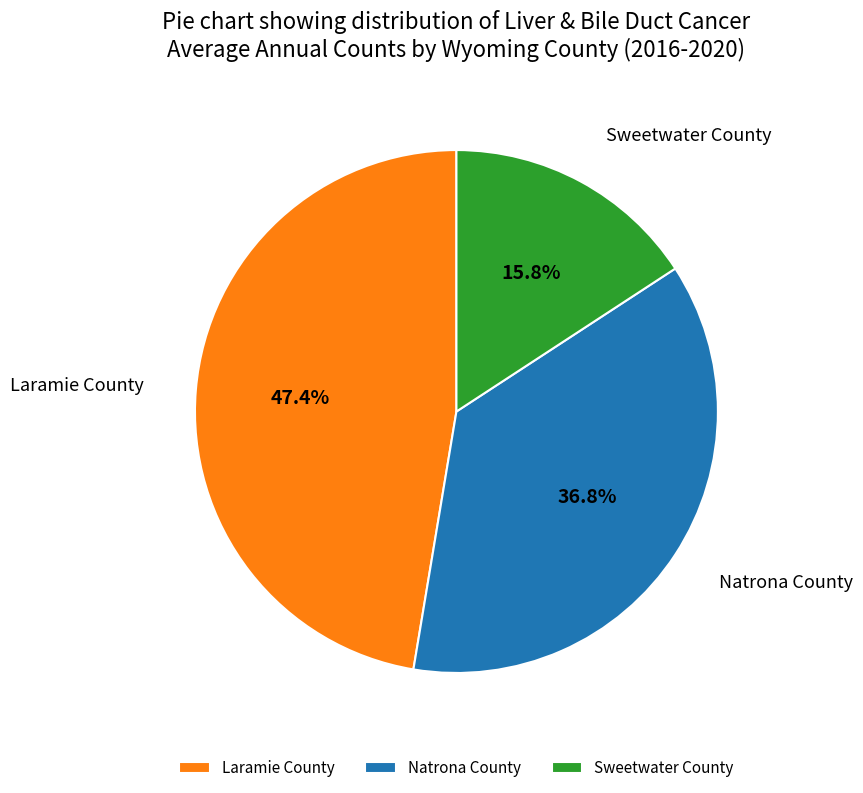

To the nearest percent, what is the difference between the largest and smallest slice percentages?

32%